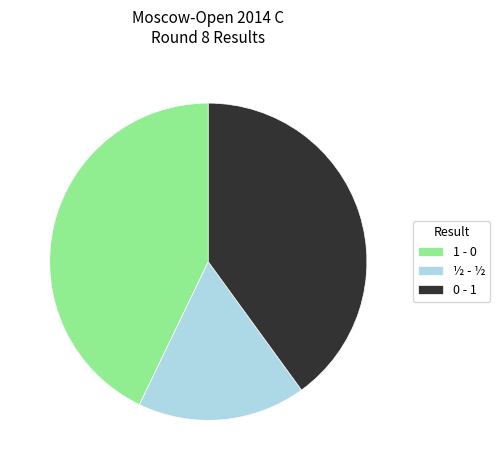

Is there a majority slice in this chart?

No